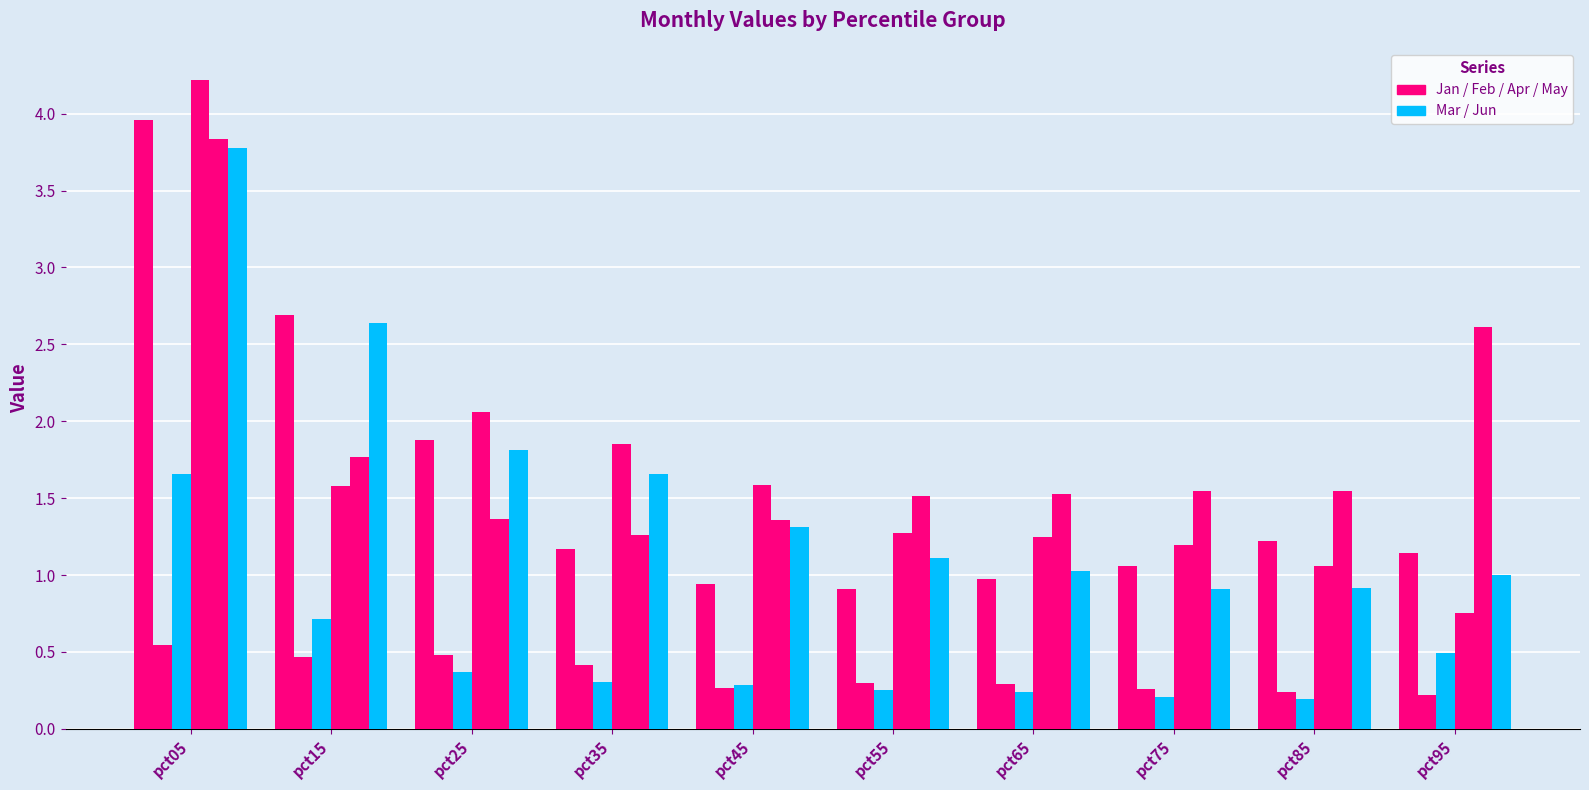

How many data points does each series have?

10